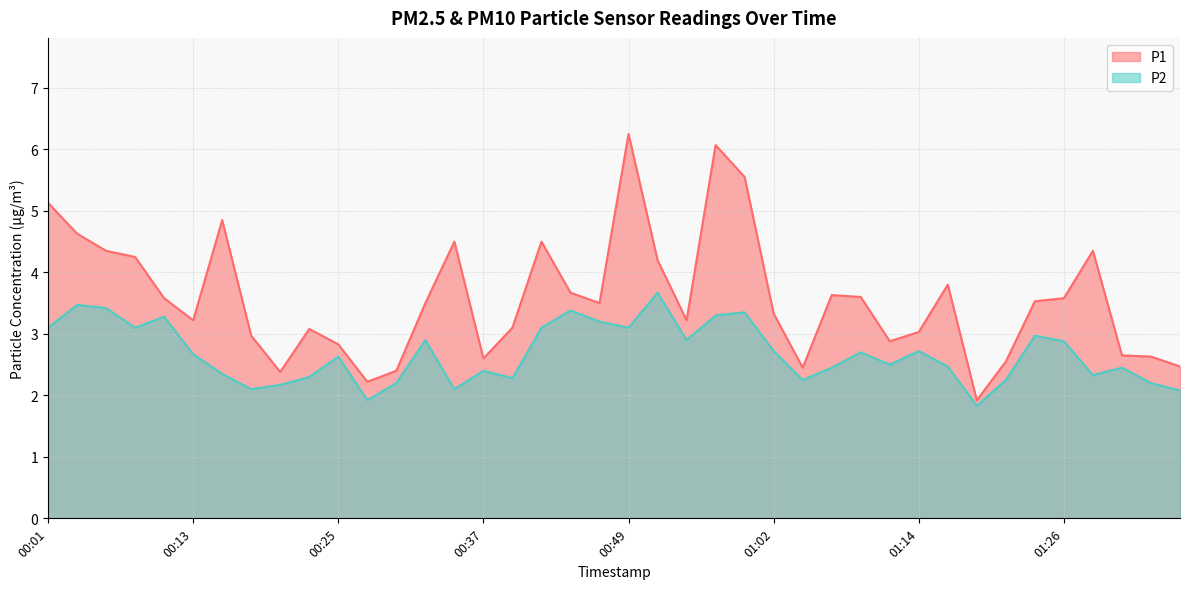

What is the label of the 22nd point from the right?

00:45